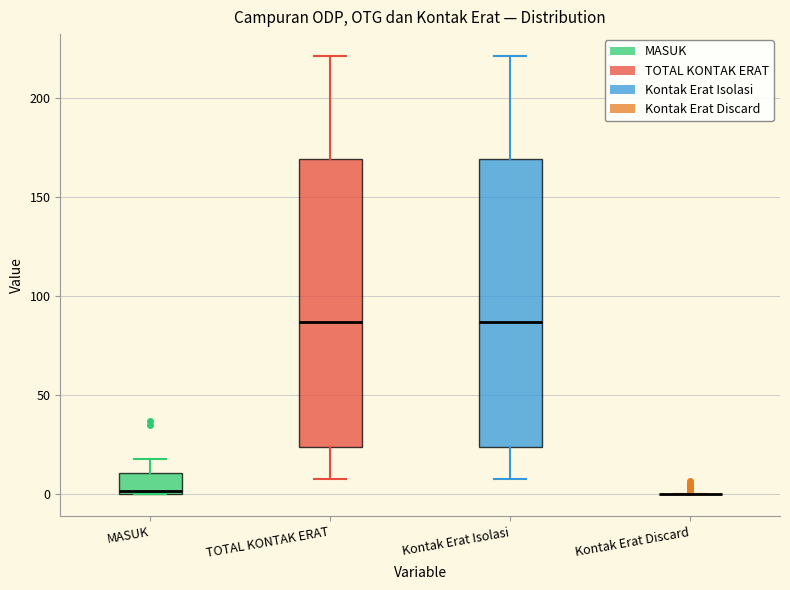

Reading left to right, read every box against the y-axis: the position of its median line, the range the box covers, and the ends of its whiskers. The values are not printed on the chart, so give them approximately, as read against the axis.

MASUK: median 0, box 0 to 10, whiskers 0 to 20
TOTAL KONTAK ERAT: median 85, box 25 to 170, whiskers 10 to 220
Kontak Erat Isolasi: median 85, box 25 to 170, whiskers 10 to 220
Kontak Erat Discard: box collapsed to a line at 0, whiskers 0 to 0